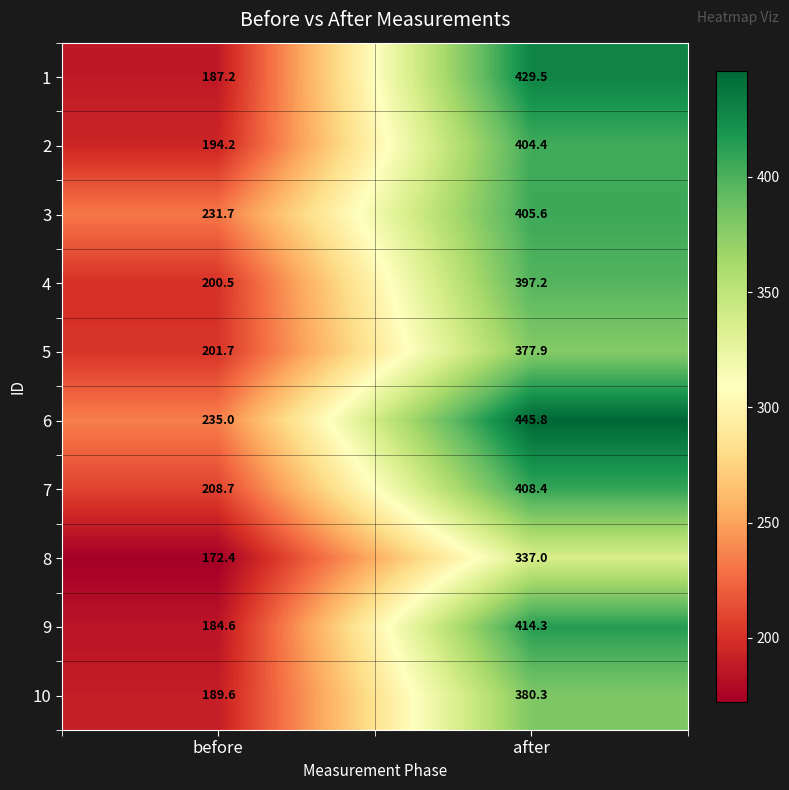

Reading left to right, extract all data points from this chart.

1: 187.2	429.5
2: 194.2	404.4
3: 231.7	405.6
4: 200.5	397.2
5: 201.7	377.9
6: 235.0	445.8
7: 208.7	408.4
8: 172.4	337.0
9: 184.6	414.3
10: 189.6	380.3